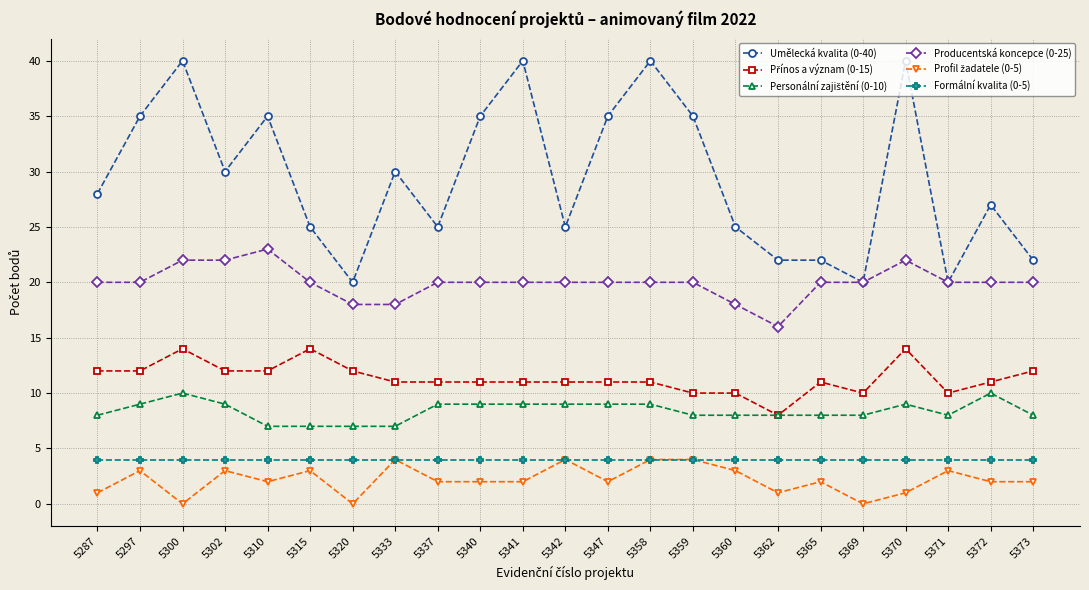

The Formální kvalita (0-5) series shows 1 at 5347. True or false?

False